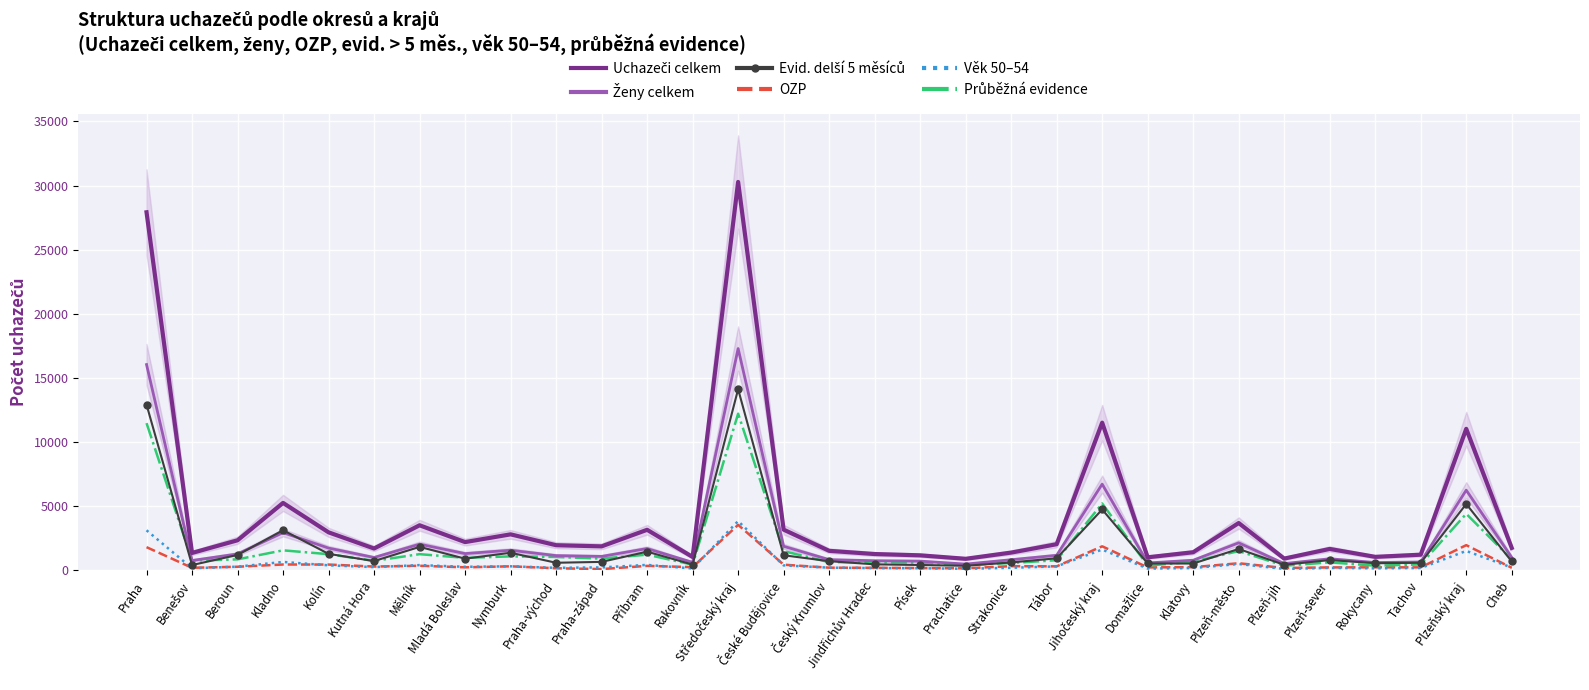

Reading left to right, transcribe all the data shown in this chart.

Uchazeči celkem: 27914	1365	2353	5265	2971	1712	3521	2211	2814	1968	1878	3169	1051	30278	3181	1530	1280	1179	909	1393	2046	11518	1026	1420	3697	926	1678	1061	1229	11037	1757
Ženy celkem: 16046	777	1288	2948	1743	1011	2050	1313	1575	1157	1095	1708	629	17294	1884	843	758	728	496	837	1181	6727	584	797	2153	533	912	617	662	6258	1016
Evid. delší 5 měsíců: 12920	422	1211	3138	1294	731	1837	920	1379	600	669	1464	460	14125	1185	724	477	427	365	625	949	4752	543	541	1676	441	813	569	599	5182	699
OZP: 1815	208	289	465	460	305	366	245	323	171	107	358	259	3556	450	217	206	186	167	335	321	1882	238	257	562	192	238	243	242	1972	208
Věk 50–54: 3129	172	295	664	401	261	418	285	324	204	238	433	155	3850	394	218	185	174	130	210	318	1629	146	191	503	120	202	168	192	1522	227
Průběžná evidence: 11483	764	865	1568	1269	746	1271	981	1098	1052	922	1231	452	12219	1509	644	650	612	427	580	798	5220	376	686	1511	367	633	371	471	4415	859